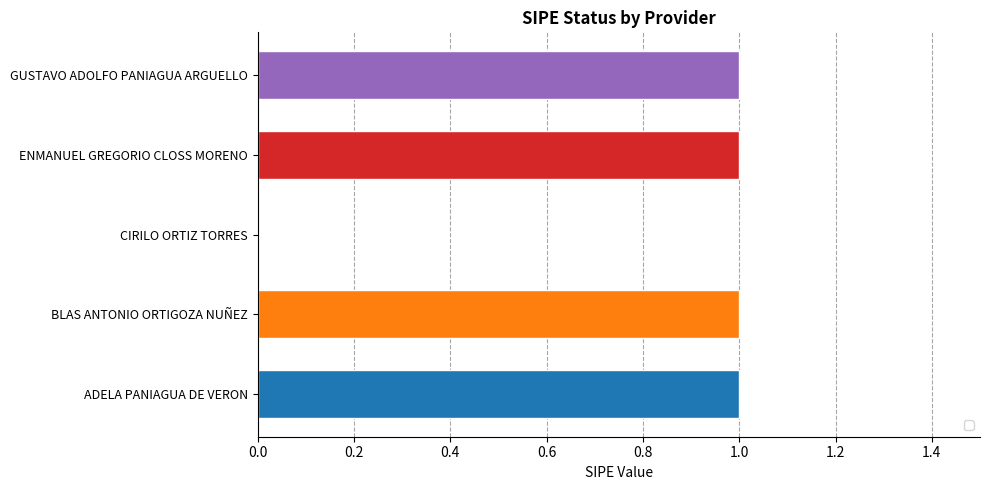

Are the bars grouped side by side (vs. stacked)?

No